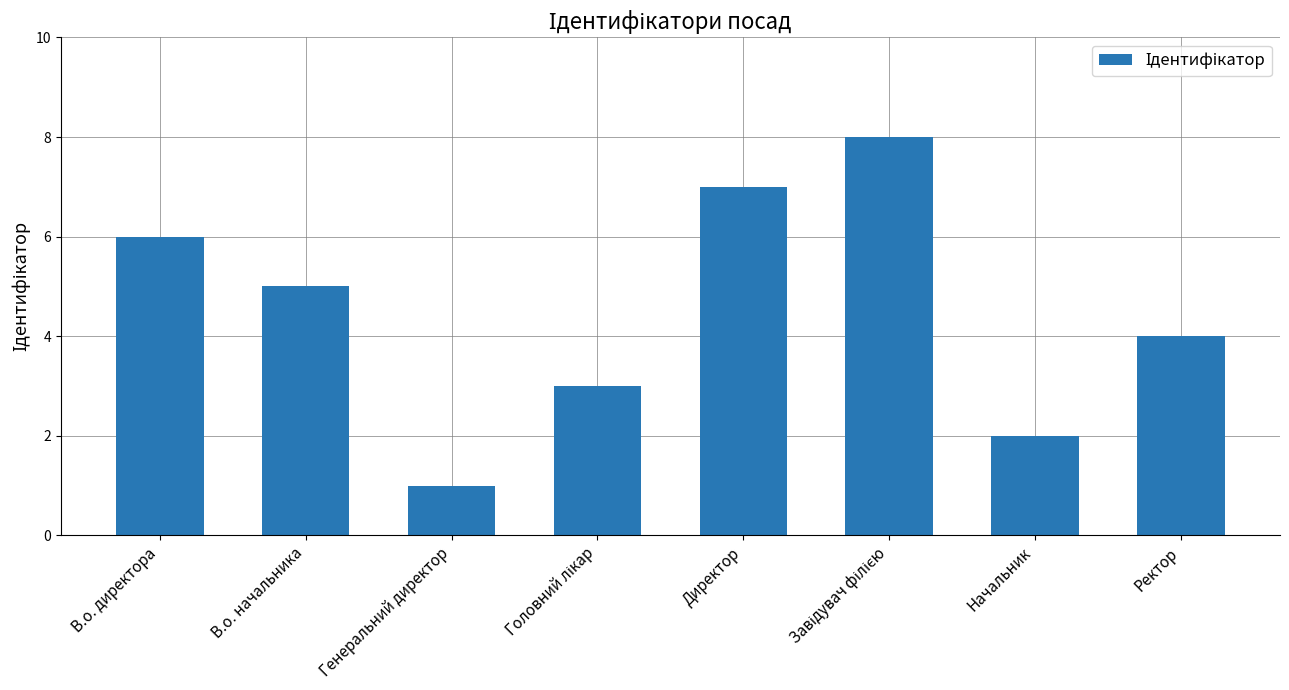

What is the label of the 2nd bar from the left?

В.о. начальника